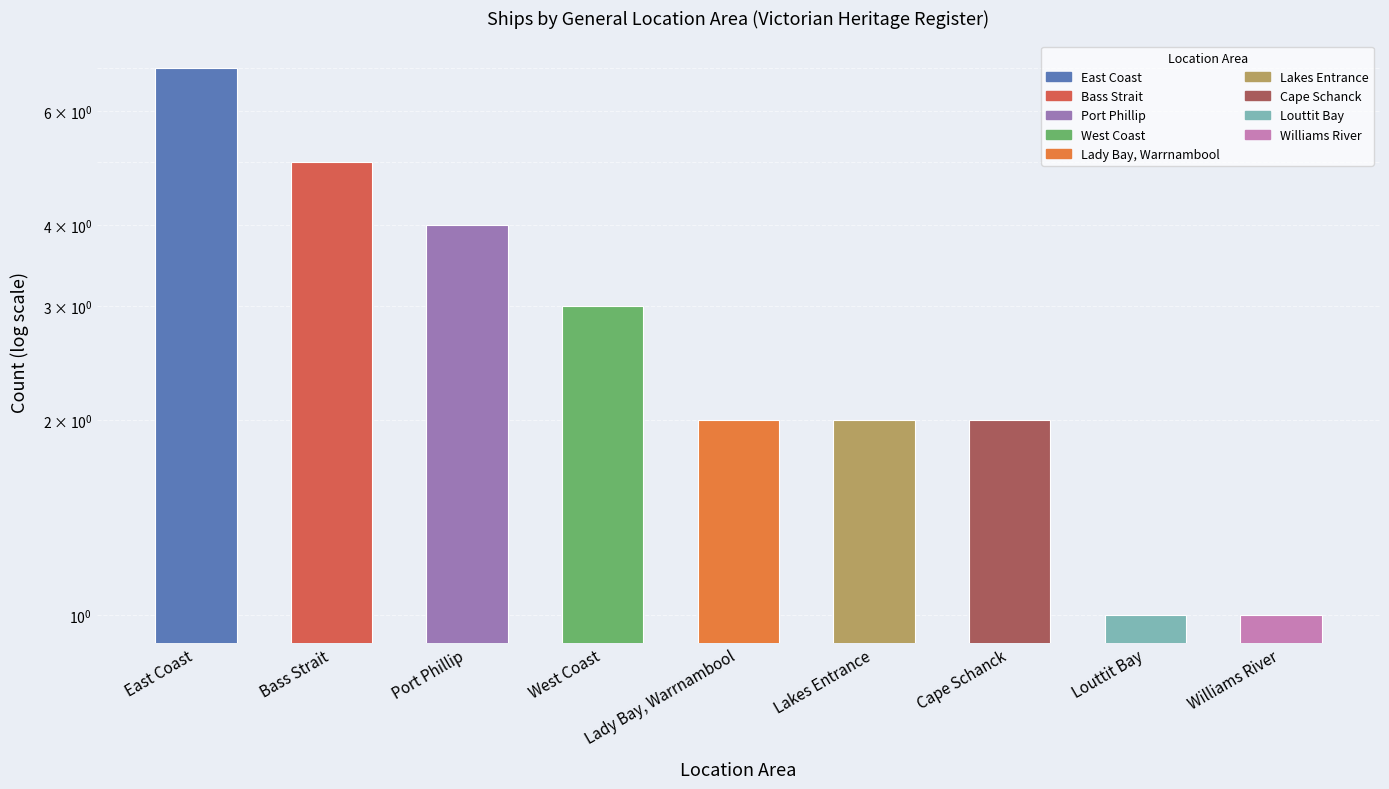

Reading right to left, transcribe all the data shown in this chart.

1	1	2	2	2	3	4	5	7